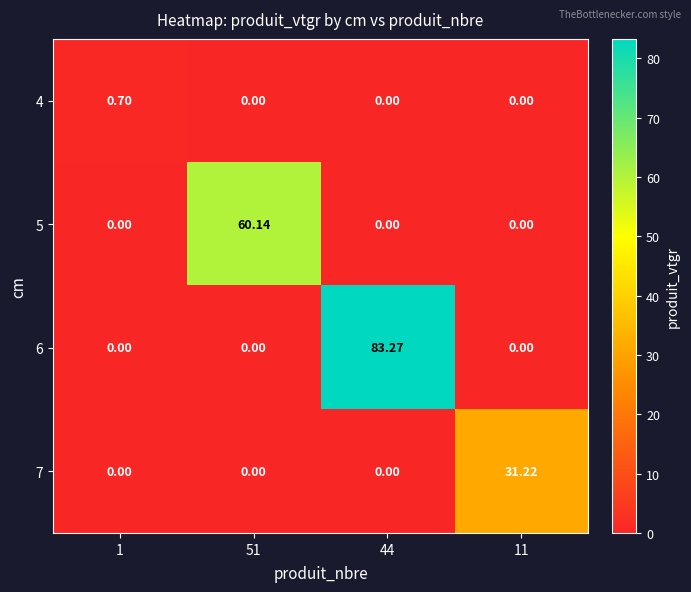

Is the value of 7 at 11 greater than the value of 4 at 51?

Yes